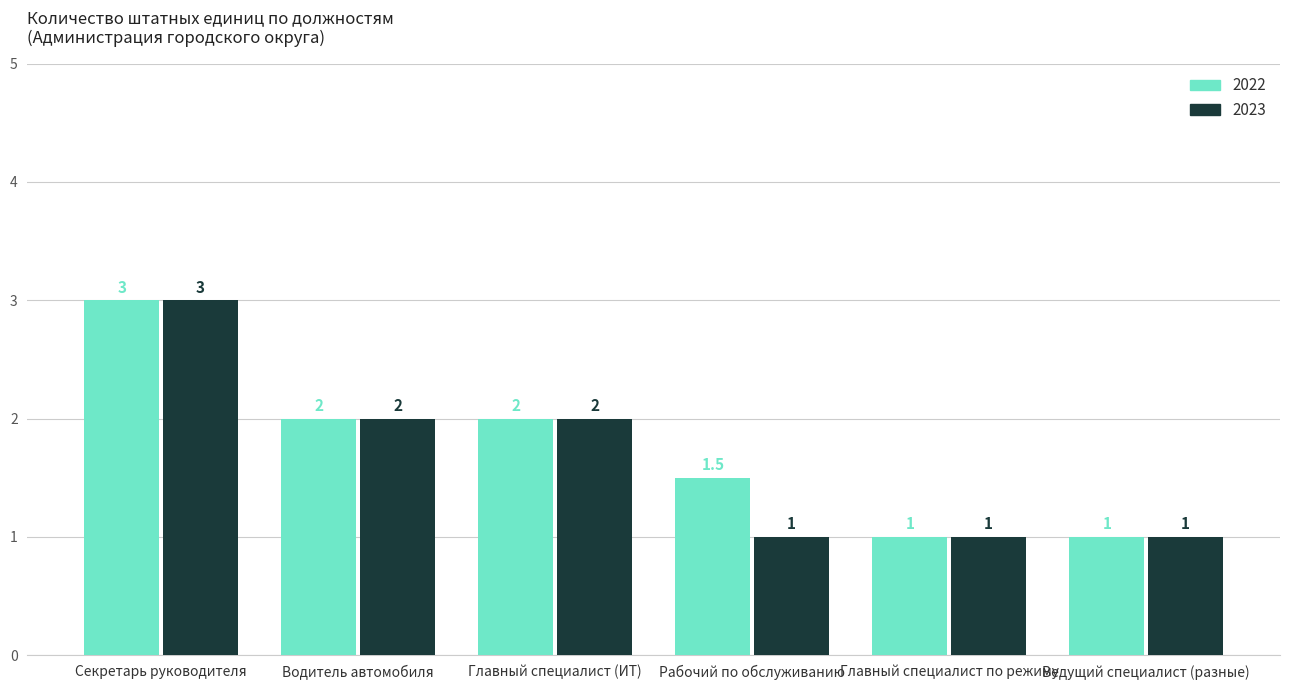

How many series are shown in this chart?

2